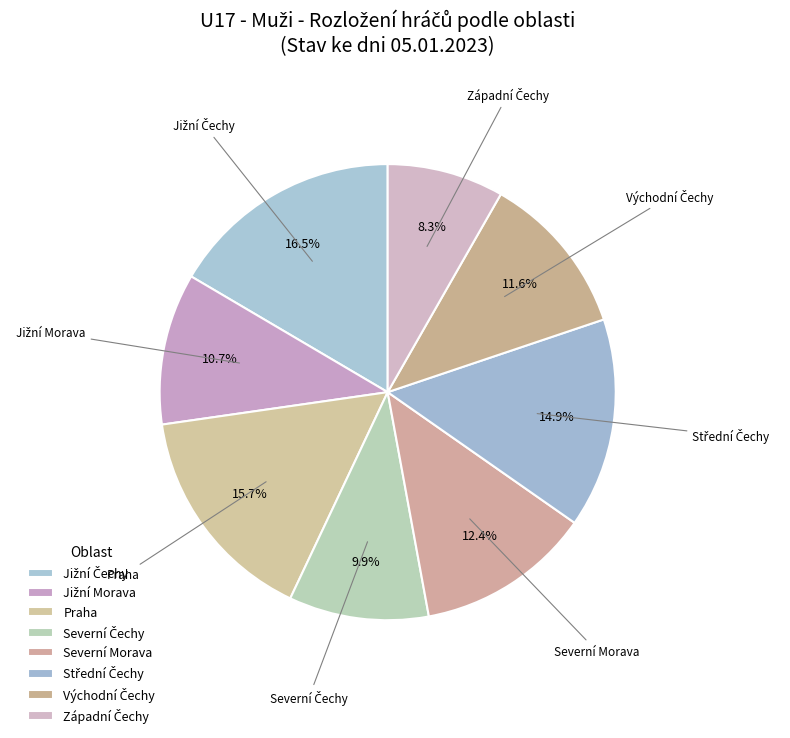

How many slices are in this pie chart?

8